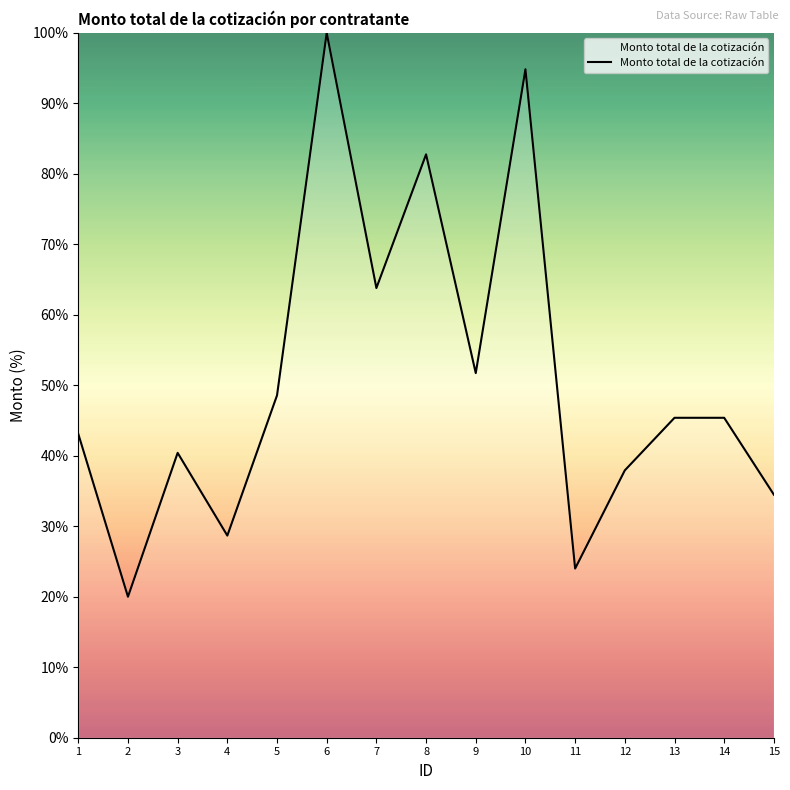

Is it true that the value at 11 is 37.1?

False